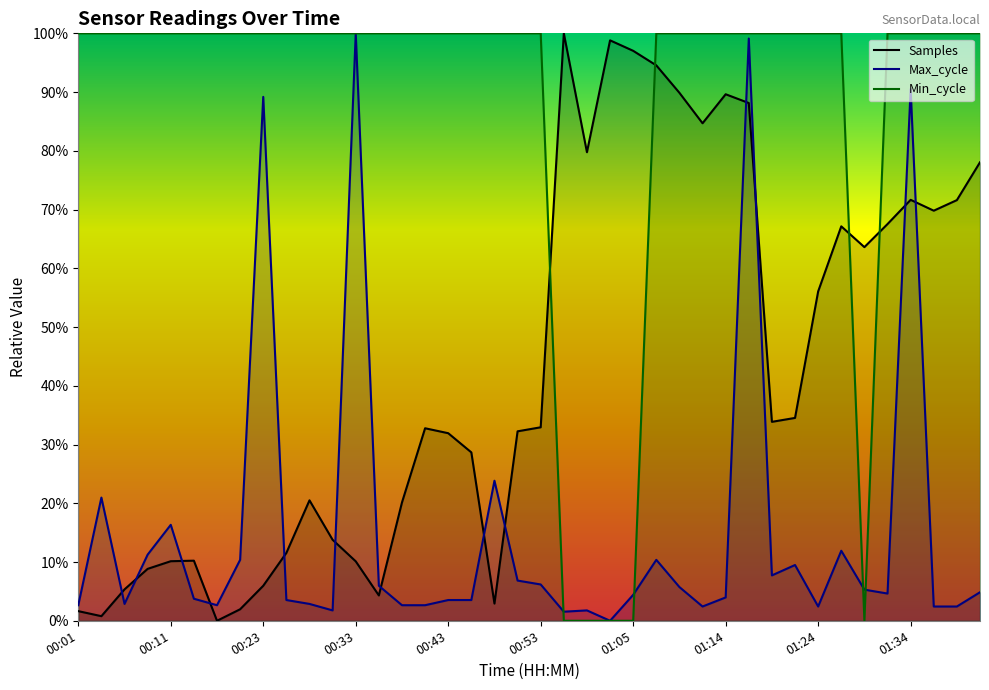

How many categories are shown in the chart?

40